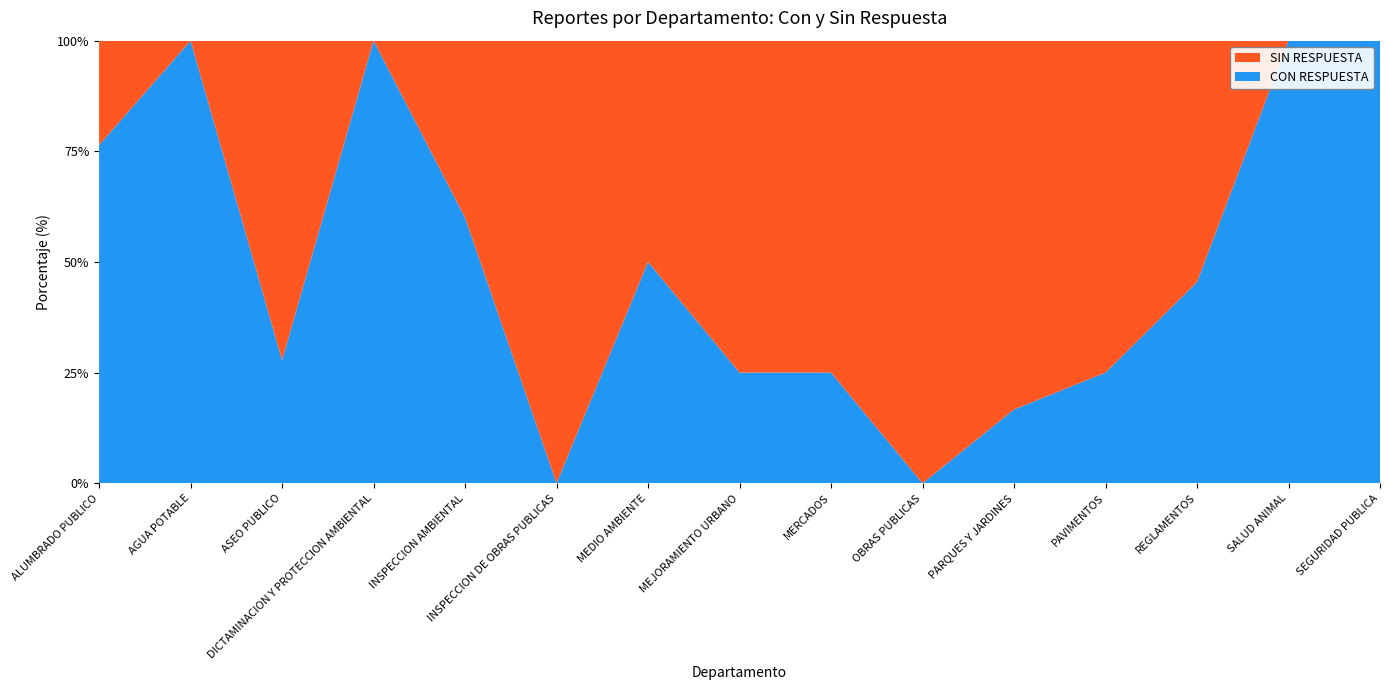

Reading left to right, transcribe all the data shown in this chart.

CON RESPUESTA: 55	3	5	2	6	0	2	1	1	0	1	1	5	9	4
SIN RESPUESTA: 17	0	13	0	4	8	2	3	3	2	5	3	6	0	0